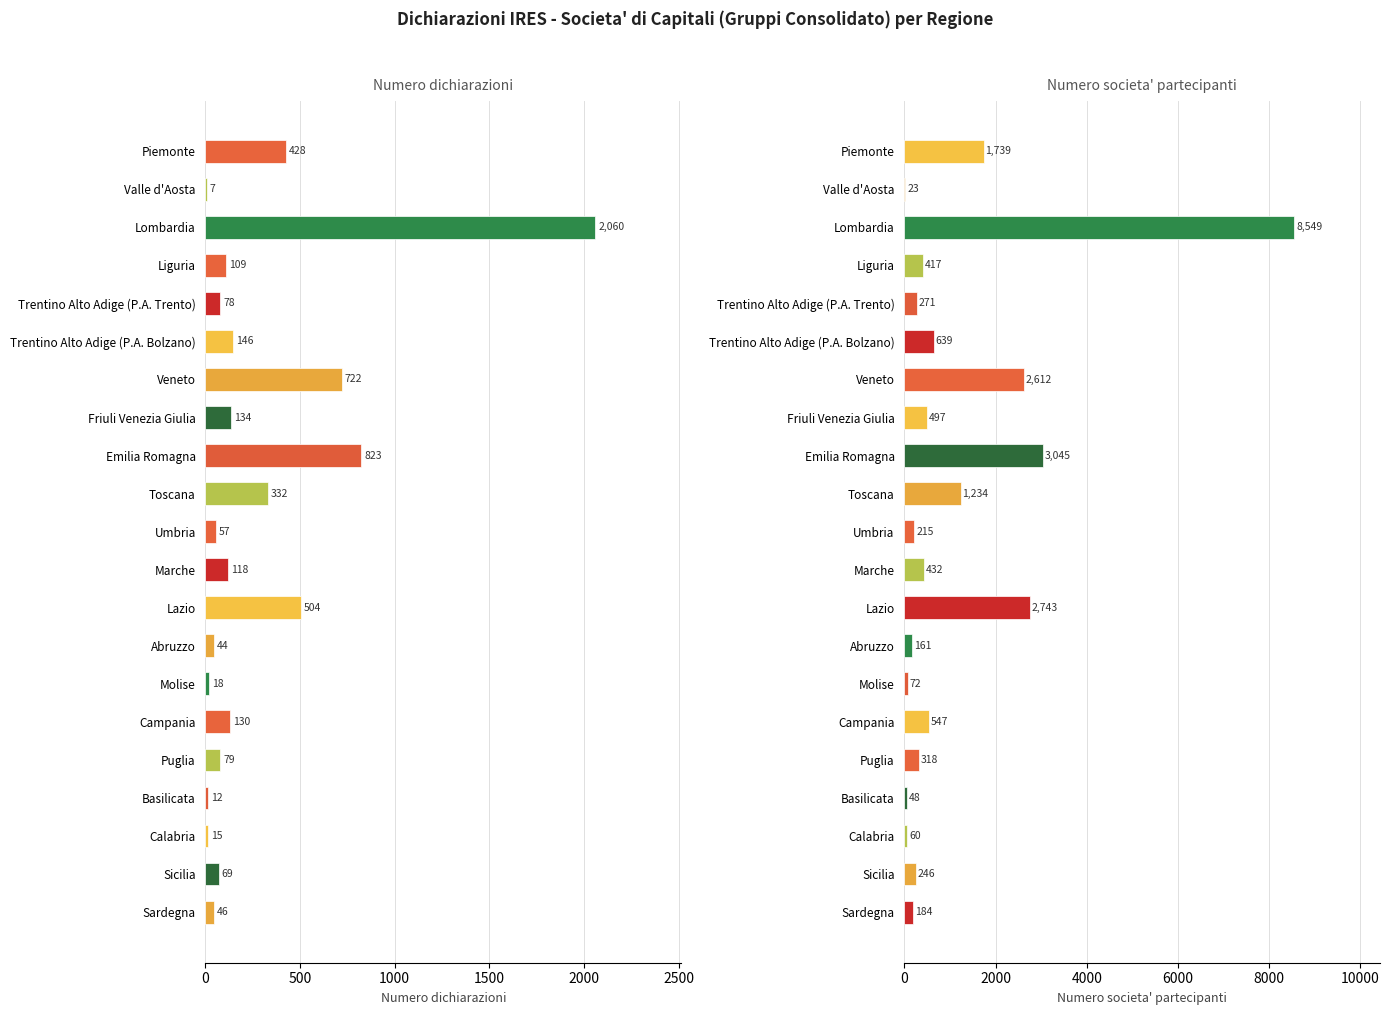

True or false: Numero dichiarazioni has a value of 130 at Campania.

True